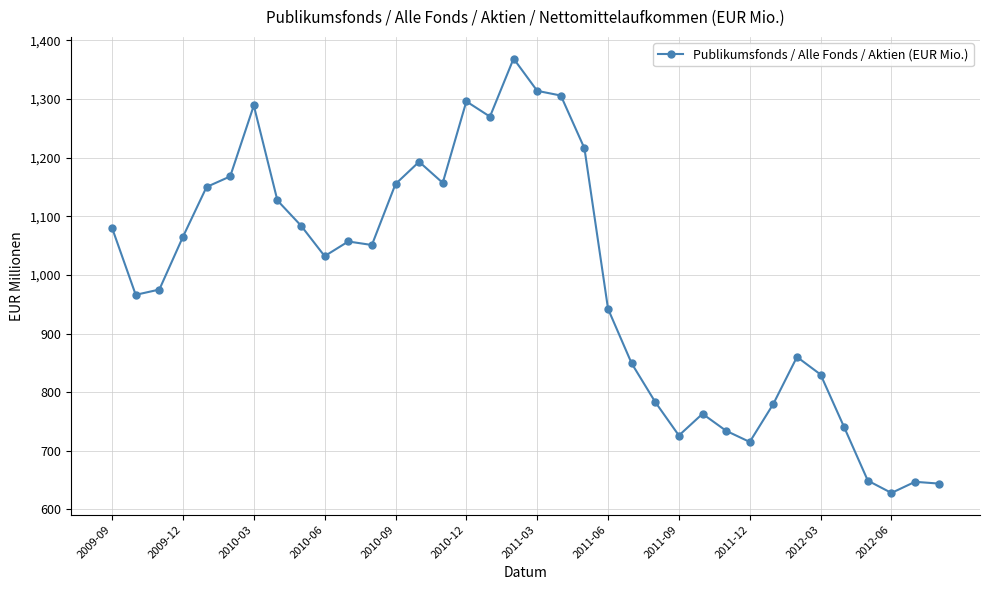

What is the minimum value shown in the chart?

628